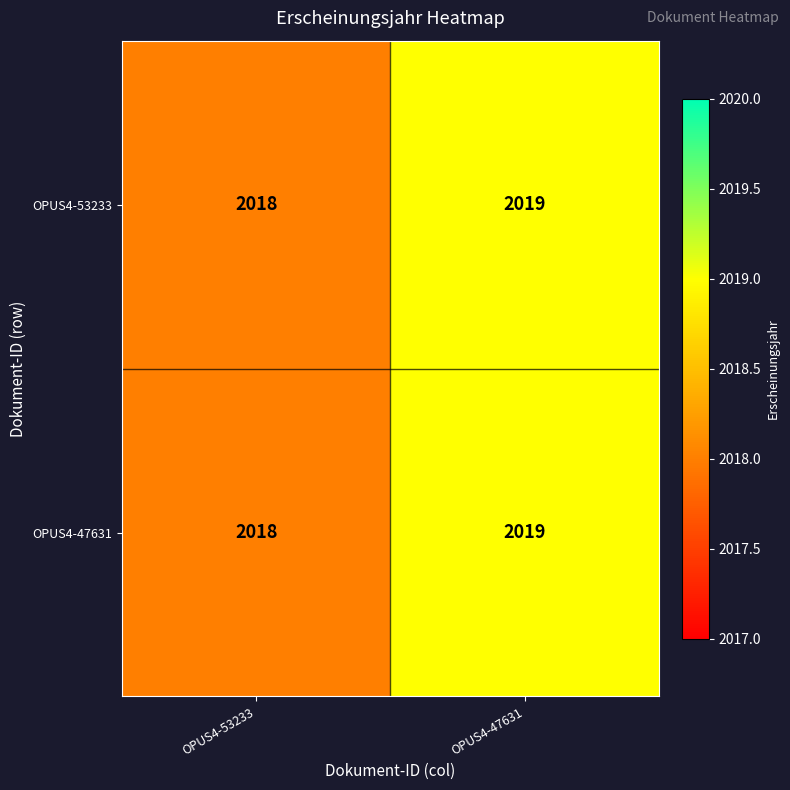

True or false: OPUS4-47631 has a value of 3188 at OPUS4-53233.

False